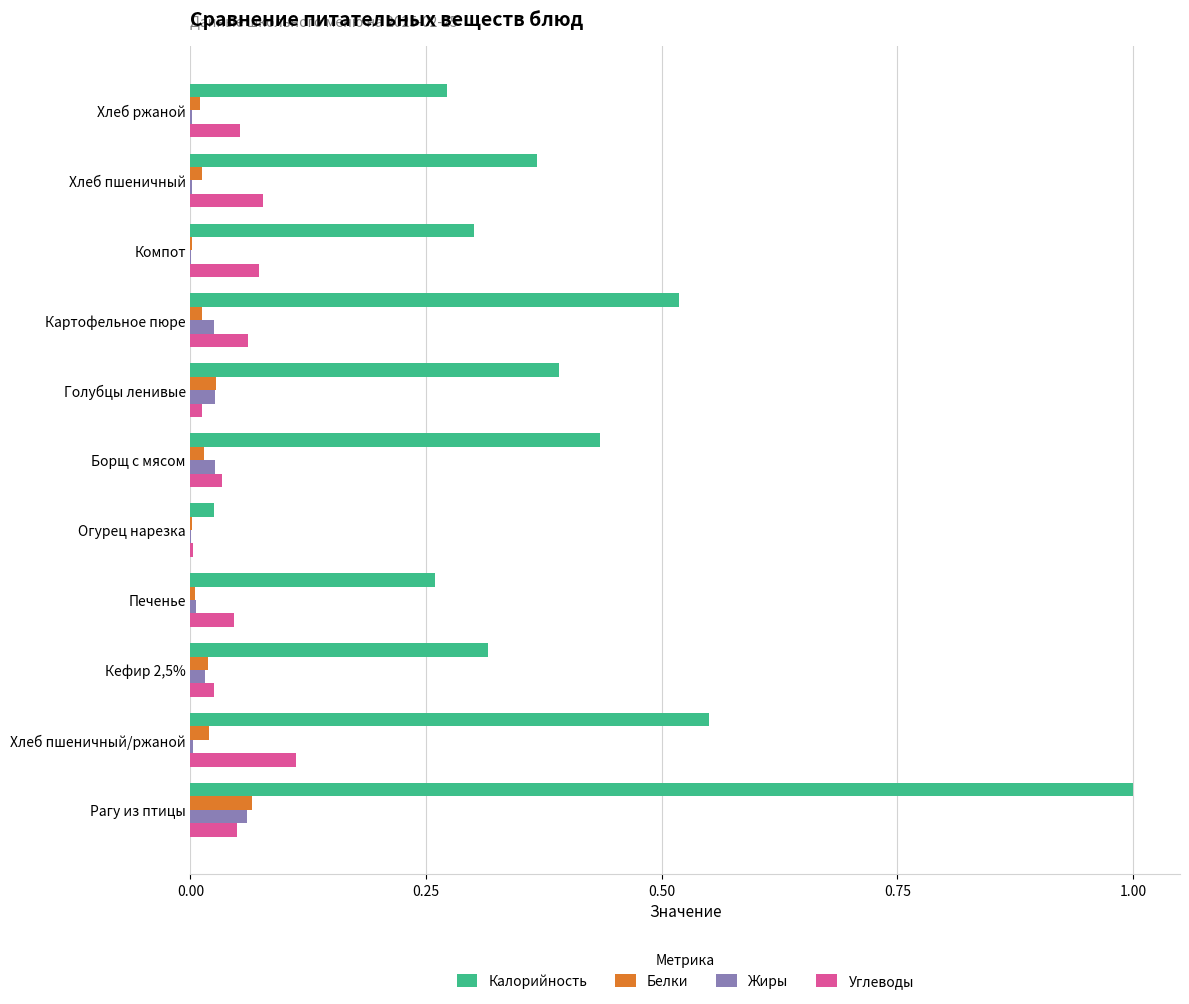

What is the sum of all Калорийность values?

4.4